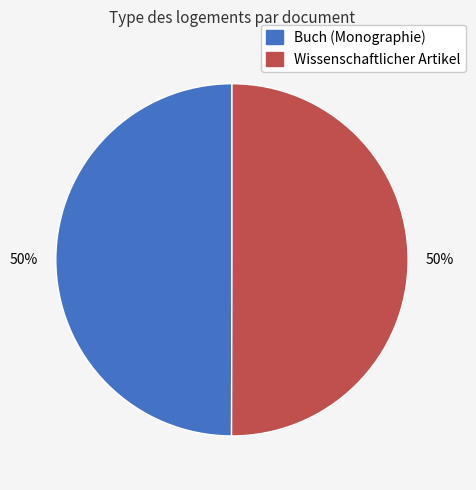

To the nearest percent, what is the average slice percentage?

50%